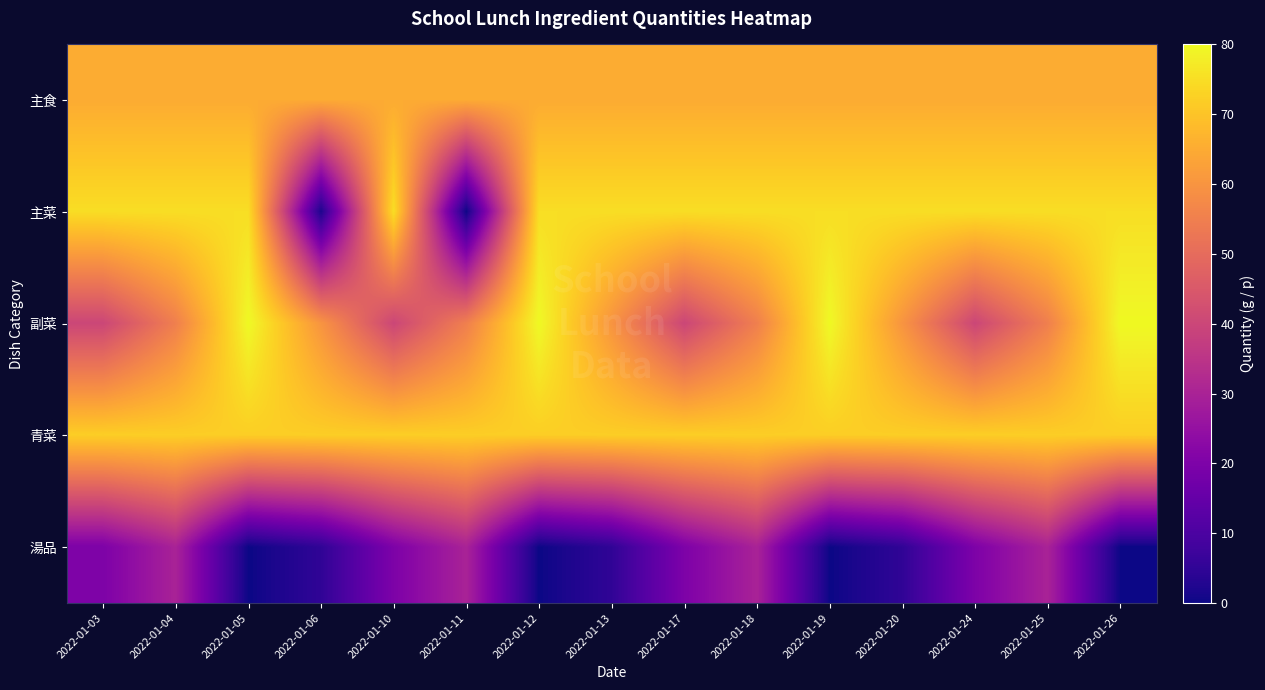

Reading right to left, what are all the values shown in this chart?

主食: 2022-01-26=65	2022-01-25=65	2022-01-24=65	2022-01-20=65	2022-01-19=65	2022-01-18=65	2022-01-17=65	2022-01-13=65	2022-01-12=65	2022-01-11=65	2022-01-10=65	2022-01-06=65	2022-01-05=65	2022-01-04=65	2022-01-03=65
主菜: 2022-01-26=75	2022-01-25=75	2022-01-24=75	2022-01-20=75	2022-01-19=75	2022-01-18=75	2022-01-17=75	2022-01-13=75	2022-01-12=75	2022-01-11=0	2022-01-10=75	2022-01-06=2	2022-01-05=75	2022-01-04=75	2022-01-03=75
副菜: 2022-01-26=80	2022-01-25=55	2022-01-24=40	2022-01-20=60	2022-01-19=80	2022-01-18=55	2022-01-17=40	2022-01-13=60	2022-01-12=80	2022-01-11=55	2022-01-10=40	2022-01-06=60	2022-01-05=80	2022-01-04=55	2022-01-03=40
青菜: 2022-01-26=72	2022-01-25=72	2022-01-24=72	2022-01-20=72	2022-01-19=72	2022-01-18=72	2022-01-17=72	2022-01-13=72	2022-01-12=72	2022-01-11=72	2022-01-10=72	2022-01-06=72	2022-01-05=72	2022-01-04=72	2022-01-03=72
湯品: 2022-01-26=0	2022-01-25=30	2022-01-24=20	2022-01-20=5	2022-01-19=0	2022-01-18=30	2022-01-17=20	2022-01-13=5	2022-01-12=0	2022-01-11=30	2022-01-10=20	2022-01-06=5	2022-01-05=0	2022-01-04=30	2022-01-03=20